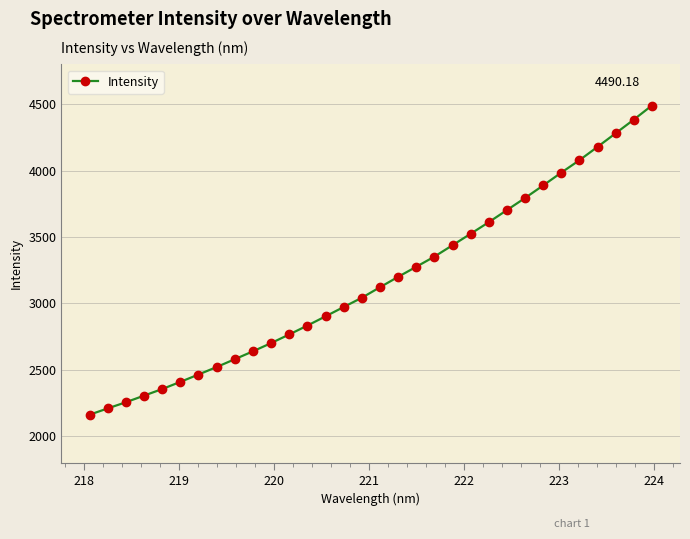

What is the difference between the second highest and second lowest values?

2173.9